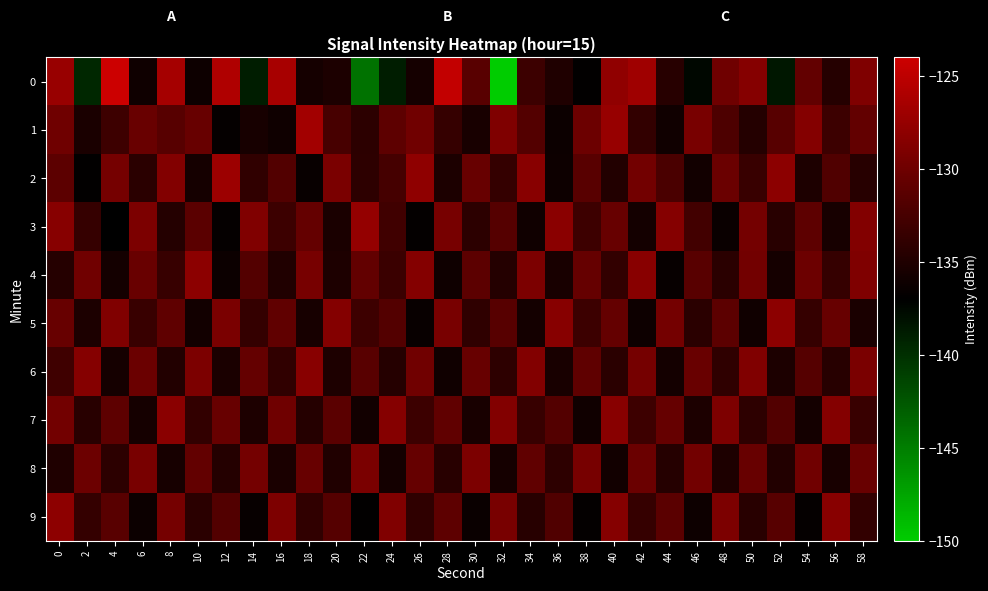

How many distinct data groups are displayed?

10